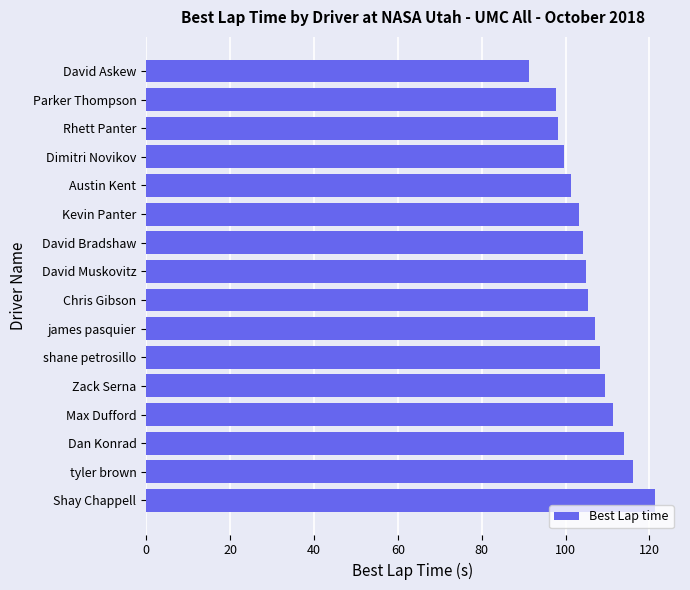

How many distinct data groups are displayed?

1